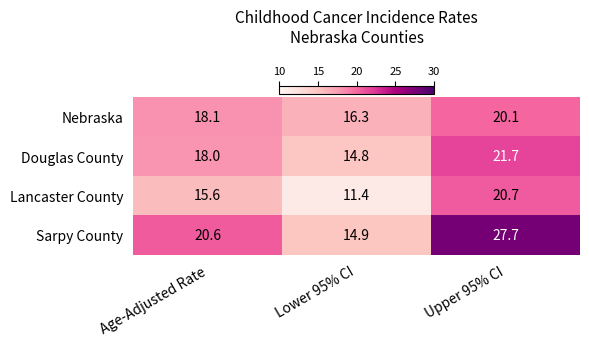

At which label does Sarpy County first exceed 20?

Age-Adjusted Rate